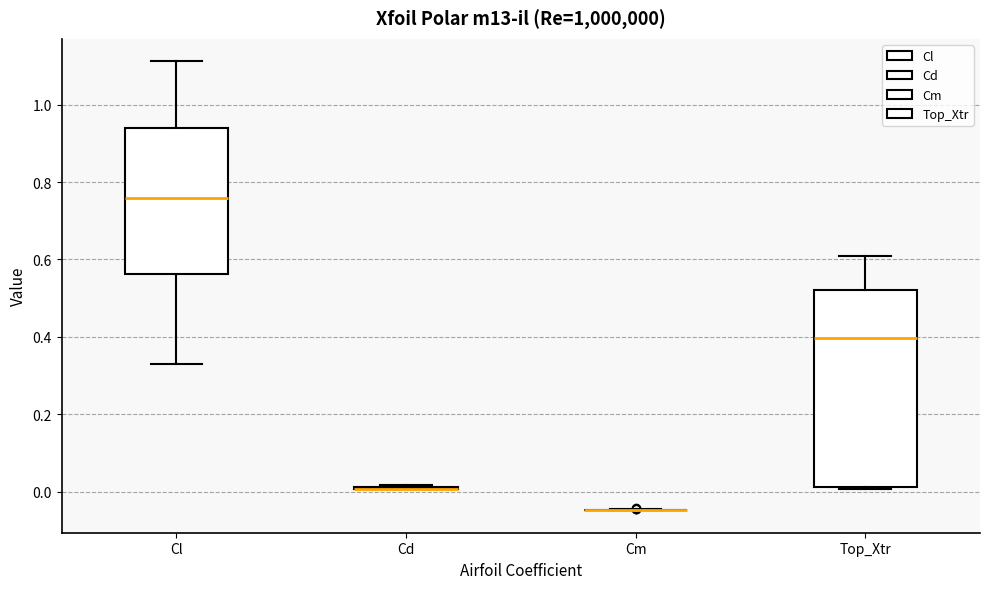

Which box is the tallest, from its lower edge to its upper edge?

Top_Xtr